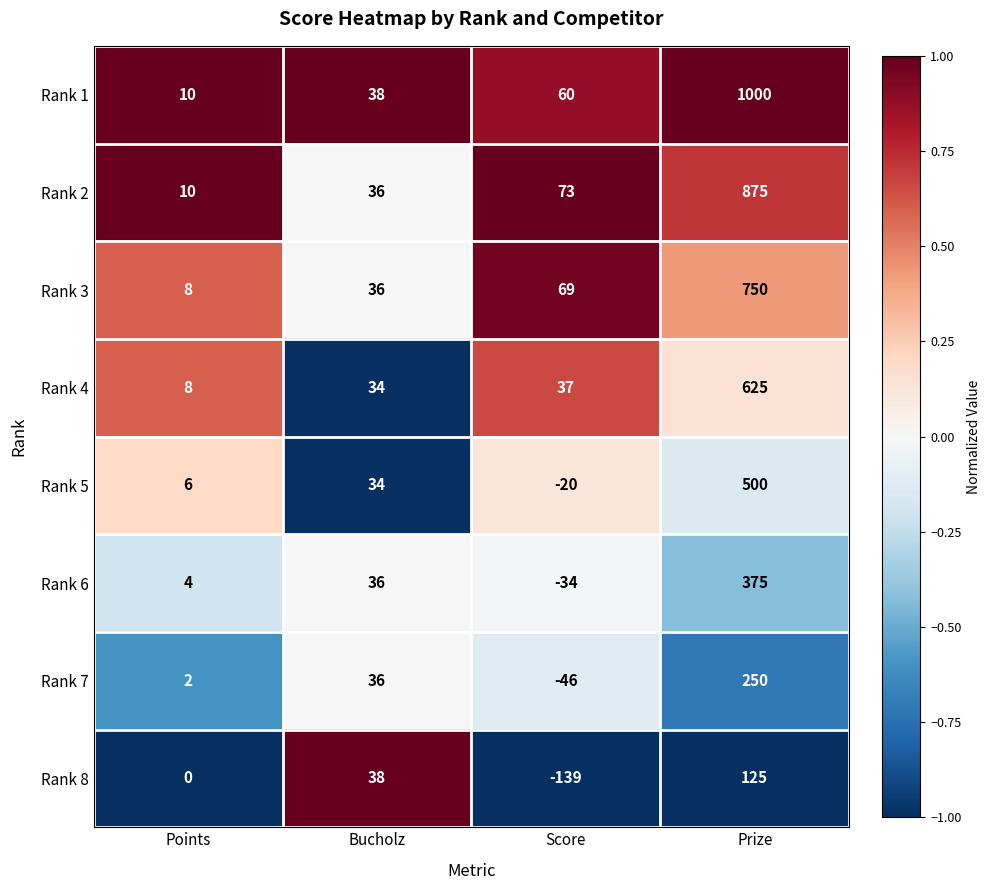

What is the difference between the maximum and minimum values in the Rank 4 series?

617